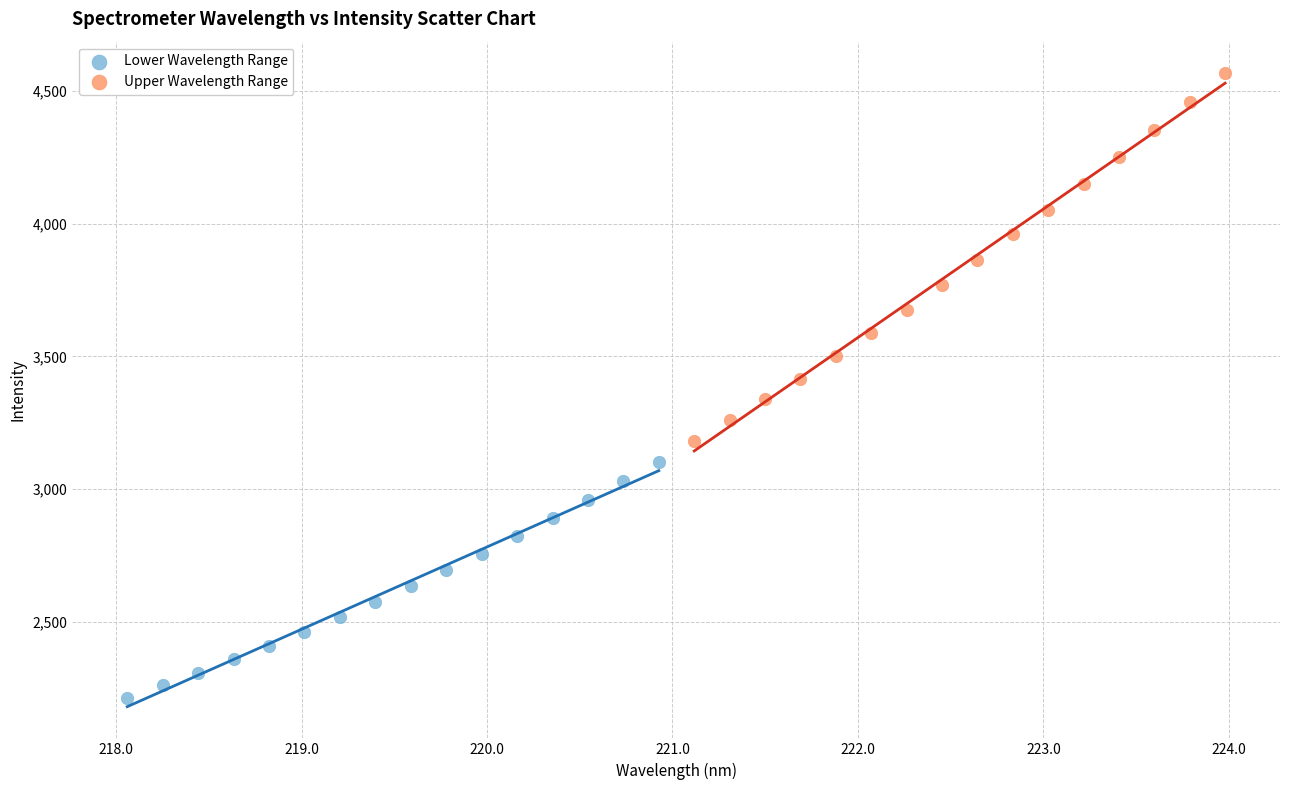

What are all the series names shown in the legend?

Lower Wavelength Range, Upper Wavelength Range